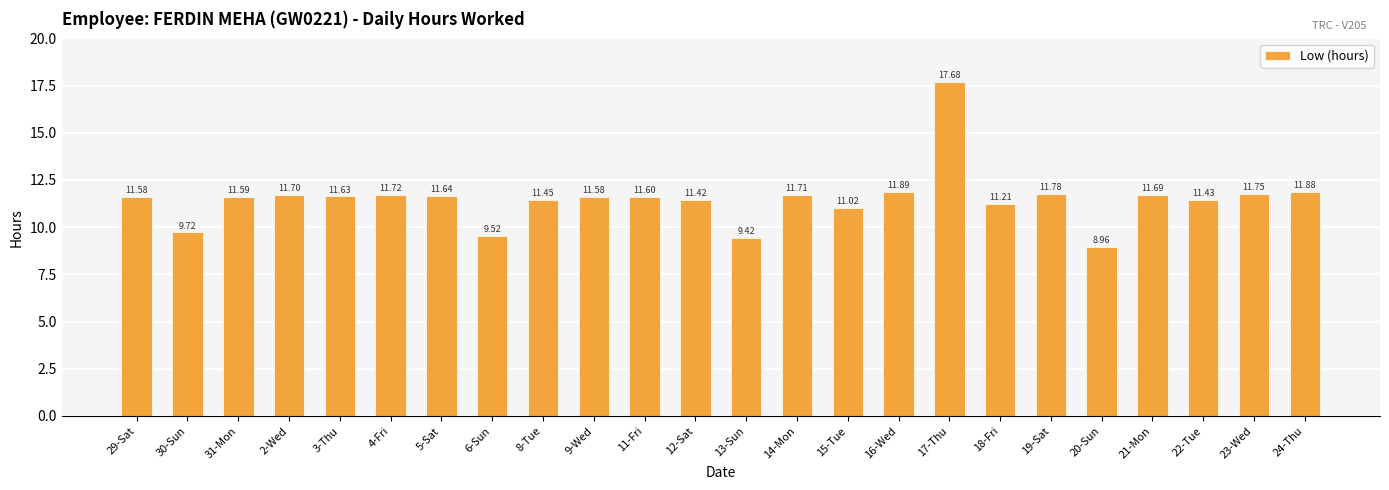

Are the bars horizontal?

No